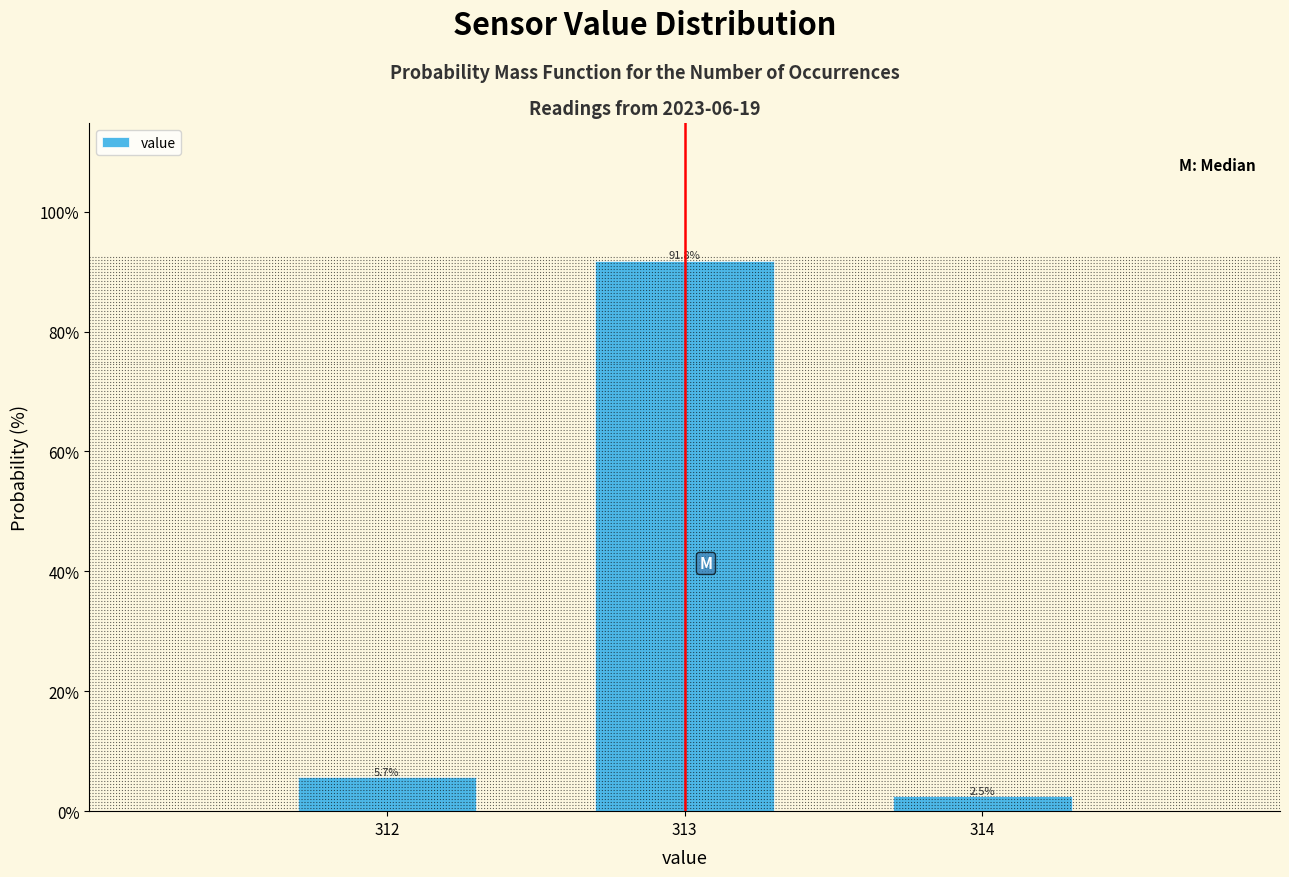

Reading left to right, what are all the values shown in this chart?

312=5.7	313=91.8	314=2.5